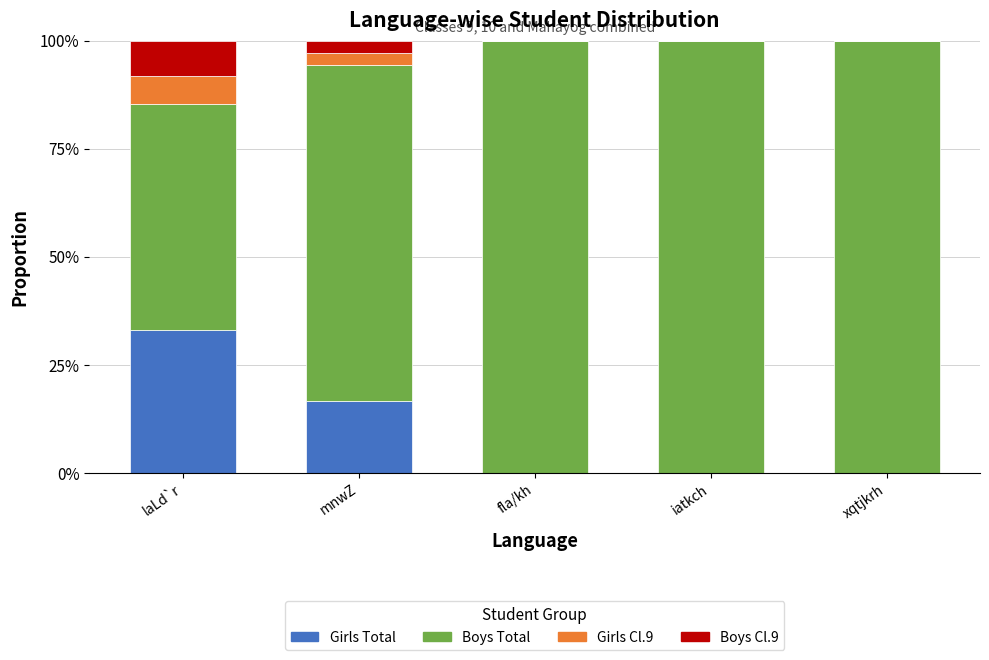

What is the total value across all series at xqtjkrh?

100.0